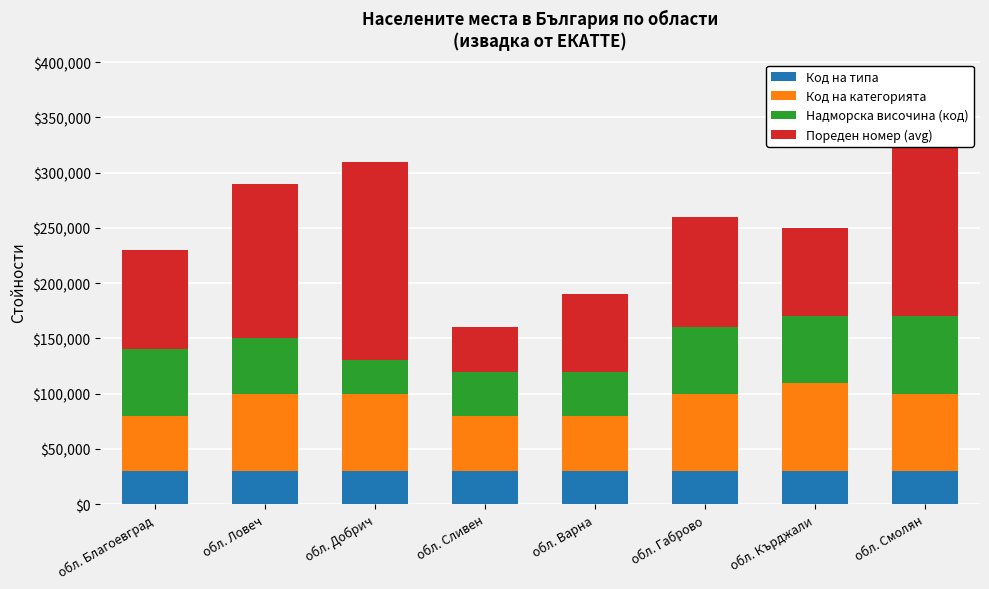

What is the value of the Пореден номер (avg) bar at the 3rd from the left?

180000